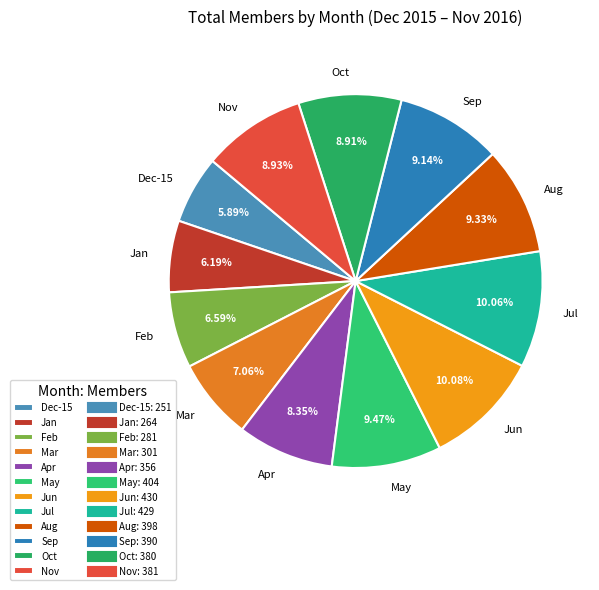

To the nearest percent, what is the combined percentage of Jul and Sep?

19%